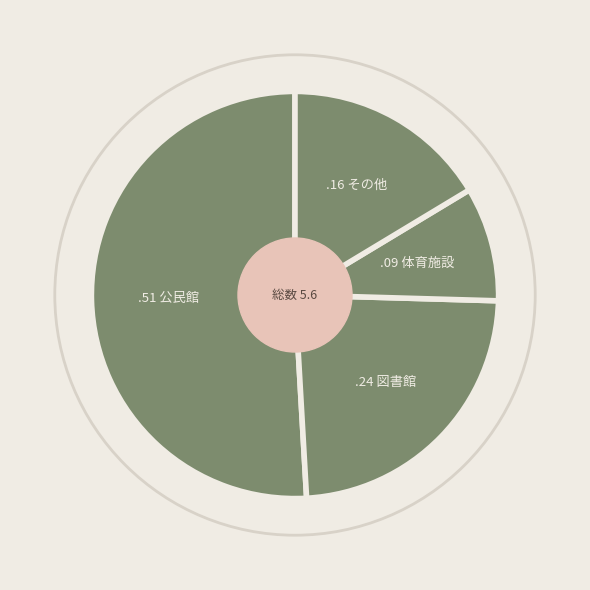

To the nearest percent, what is the average slice percentage?

25%